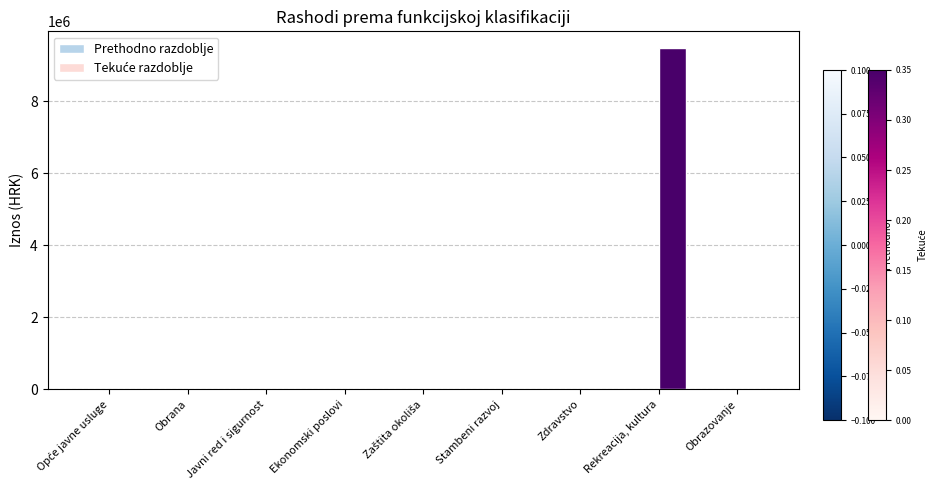

The value at Zdravstvo is 5819932. True or false?

False